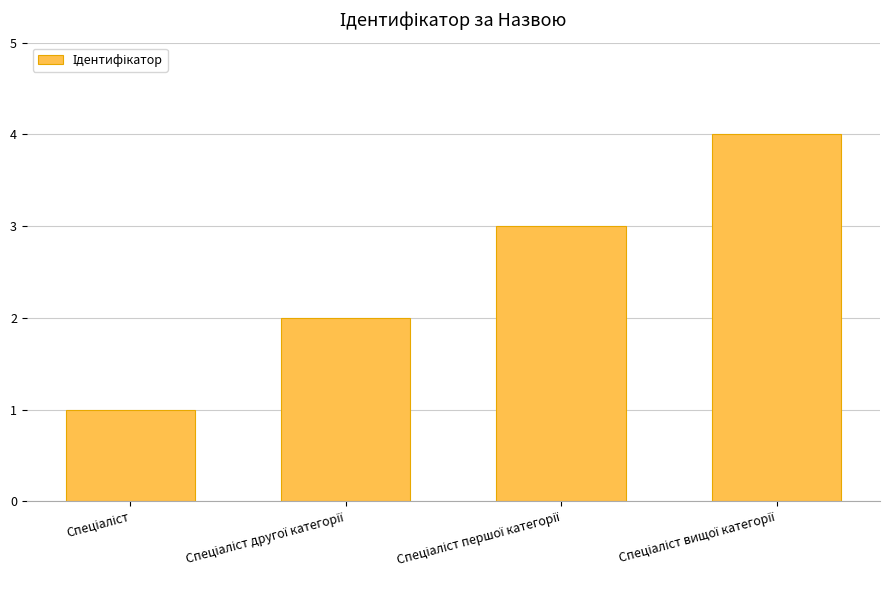

What is the difference between the maximum and minimum values?

3